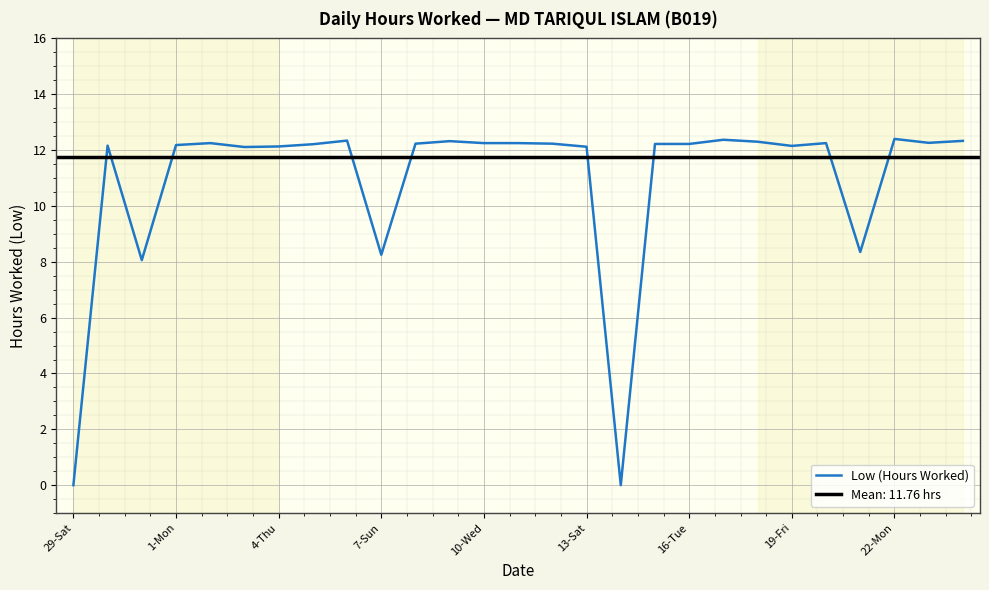

What is the change in value from 19 to 25?

-0.1